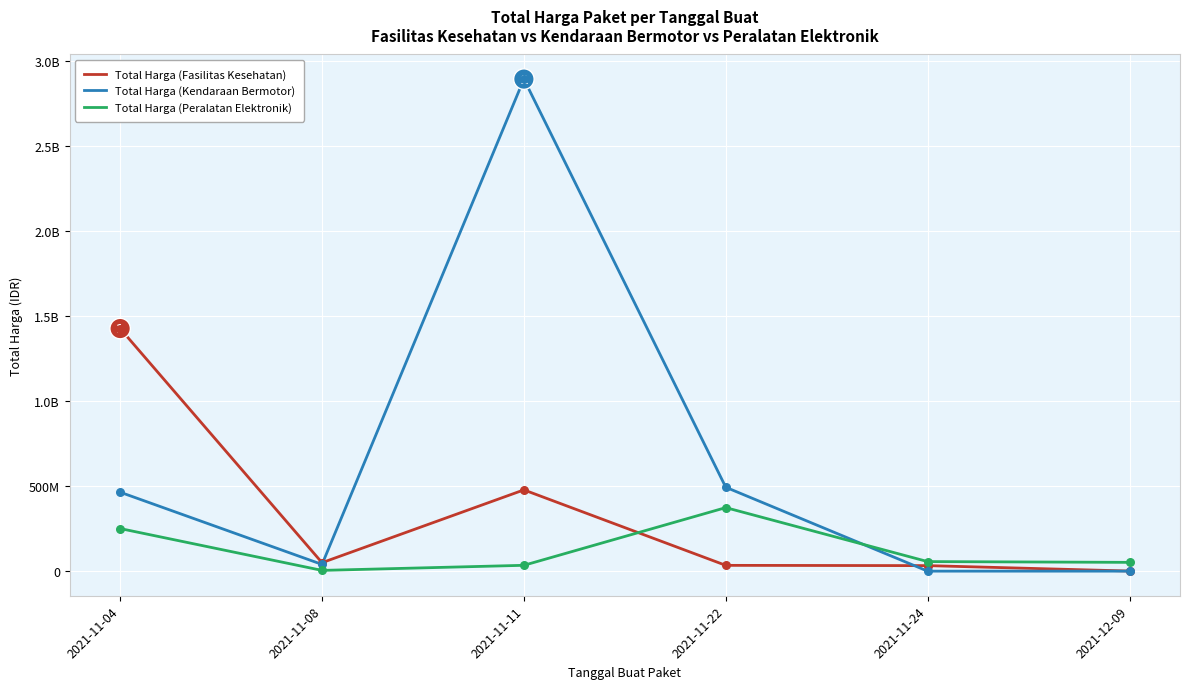

What is the total value across all series at 2021-11-04?

2140220000